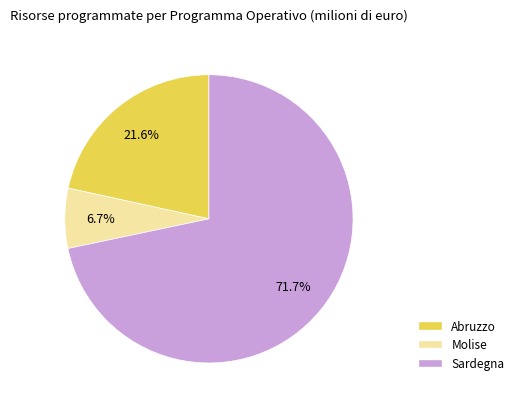

To the nearest percent, what portion does Abruzzo represent?

22%